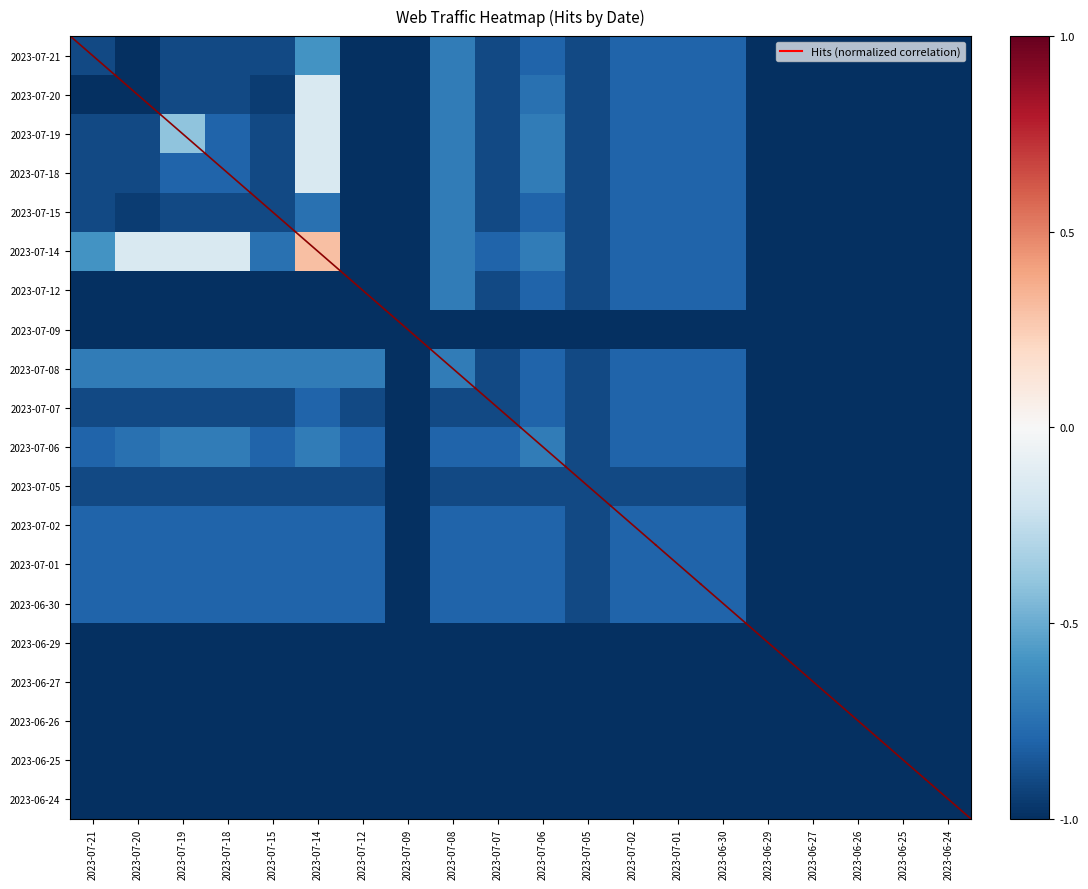

What is the minimum value shown in the chart?

-1.0